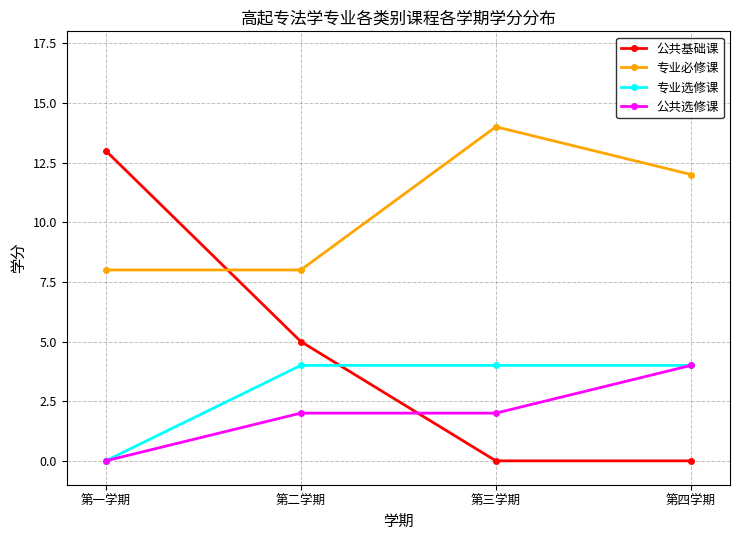

What is the label of the 2nd point from the right?

第三学期